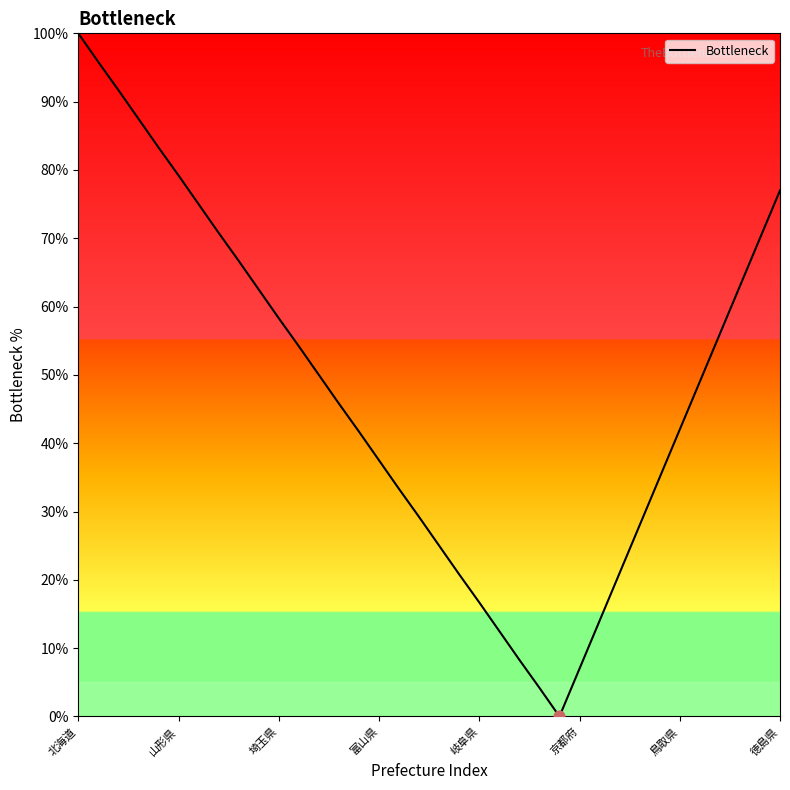

What is the maximum value shown in the chart?

100.0